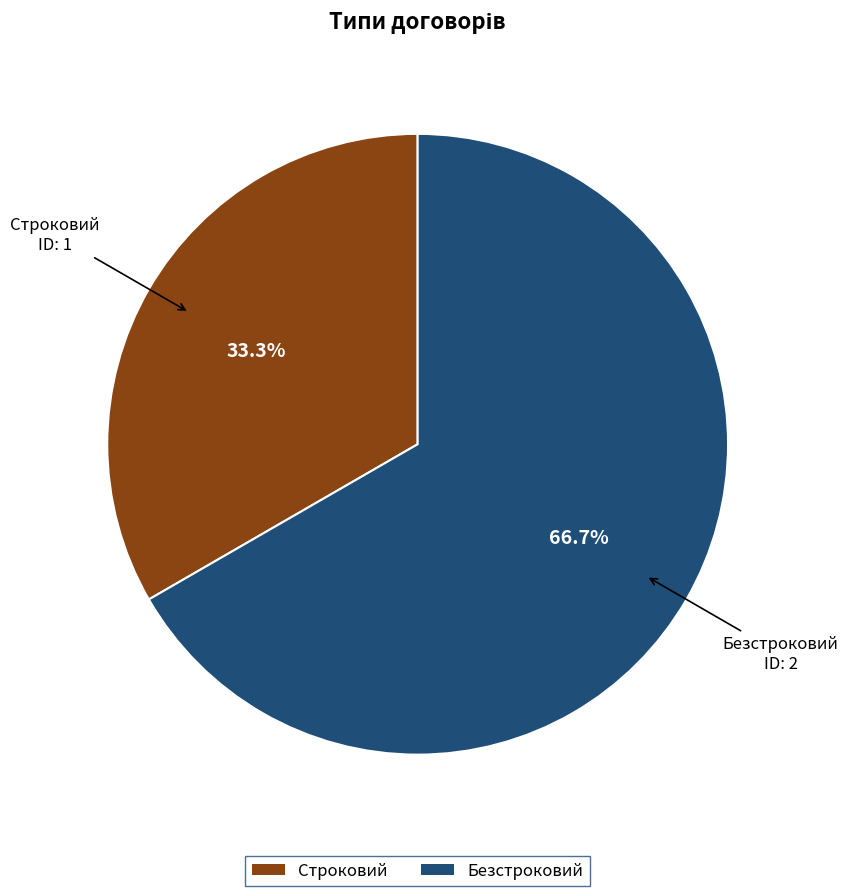

What percentage do Безстроковий and Строковий together represent?

100.0%